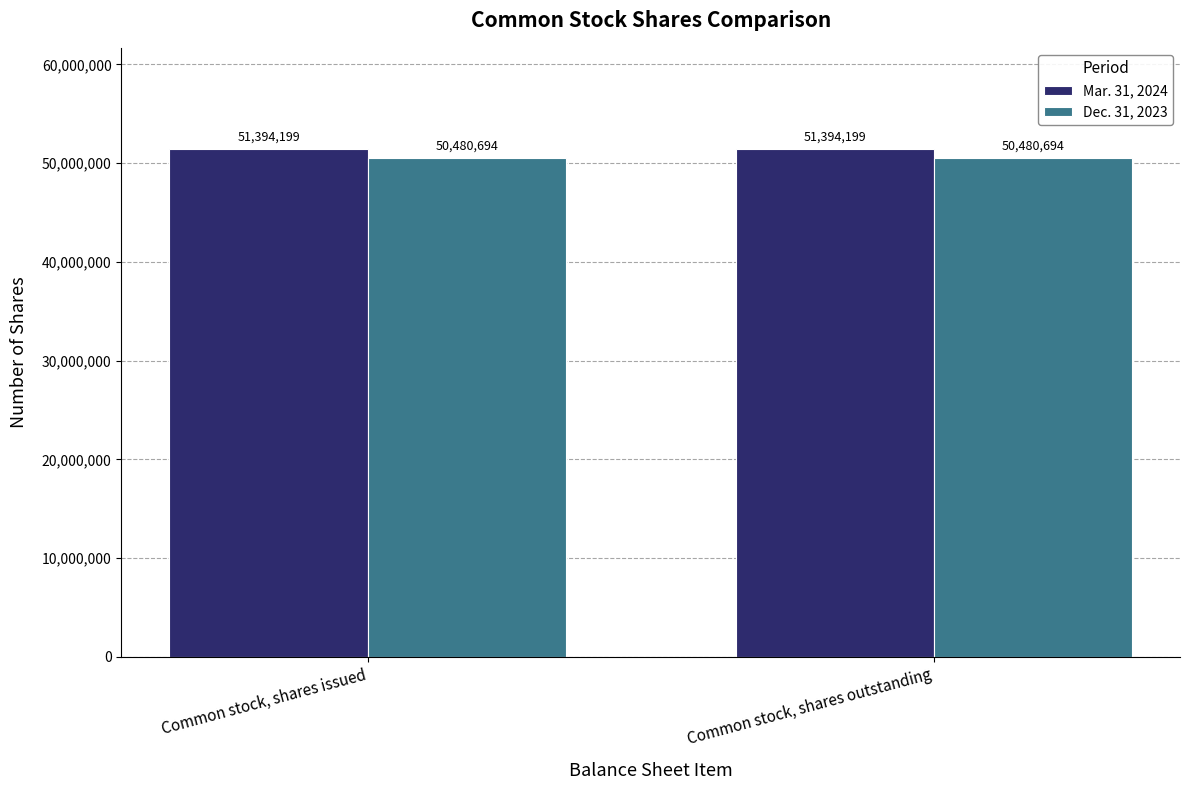

What are all the series names shown in the legend?

Mar. 31, 2024, Dec. 31, 2023